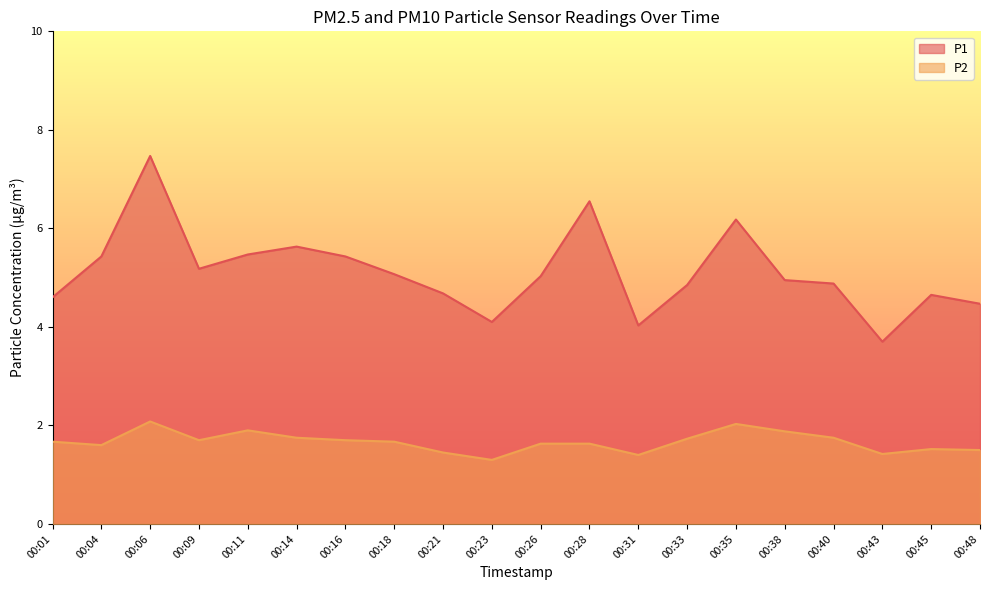

What is the spread (max minus min) of values at 00:23?

2.8